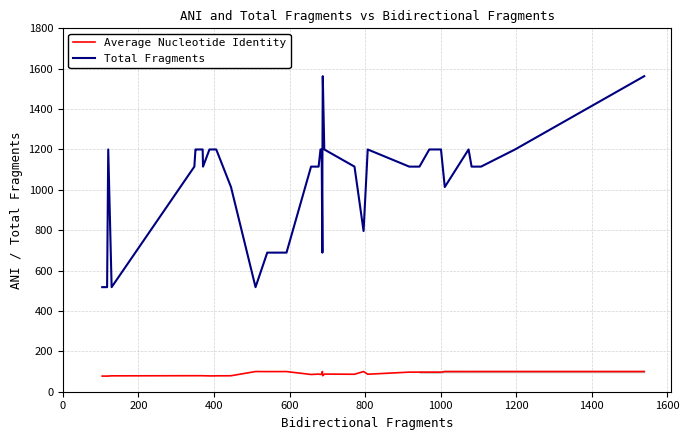

What are all the series names shown in the legend?

Average Nucleotide Identity, Total Fragments